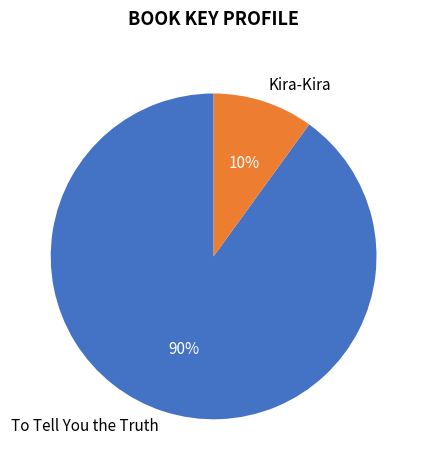

To the nearest percent, what is the average slice percentage?

50%